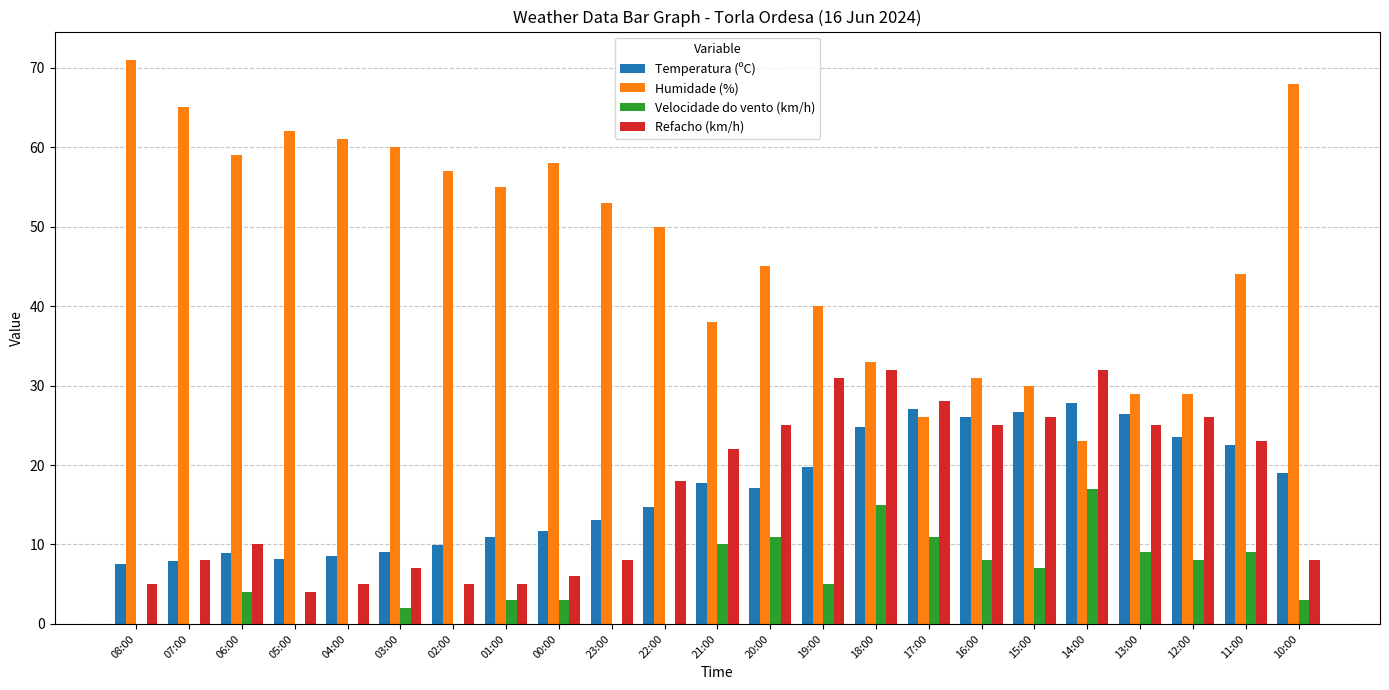

Which series changed the most between 08:00 and 00:00?

Humidade (%)